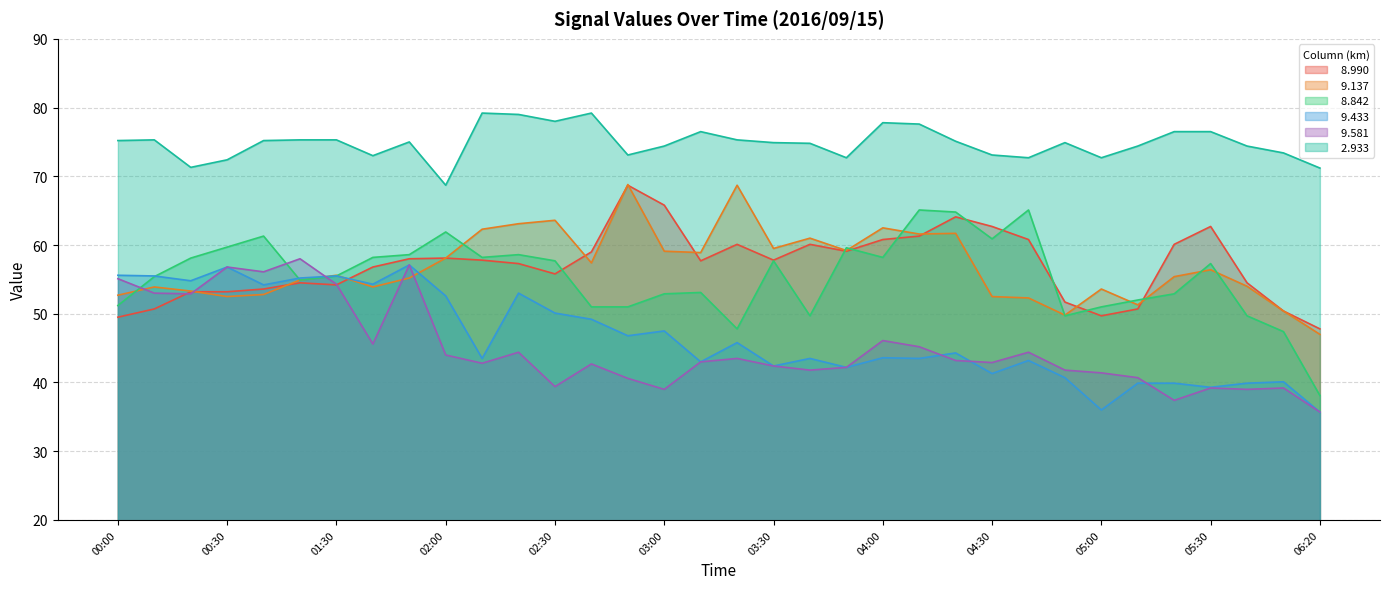

What is the difference between the   8.842 values at 01:20 and 00:10?

0.5